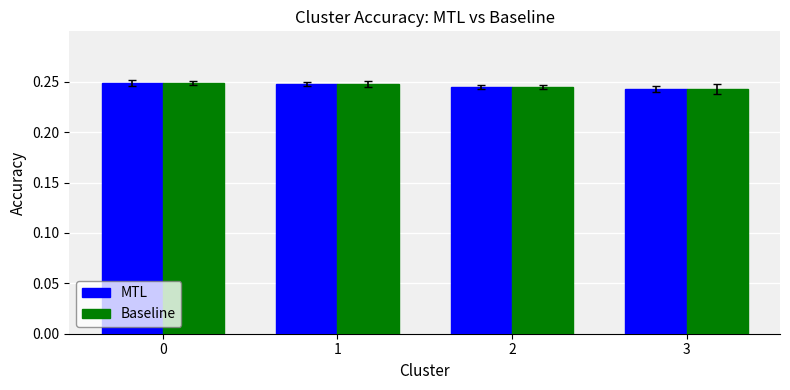

Count the Baseline values in the range 0 to 1.

4